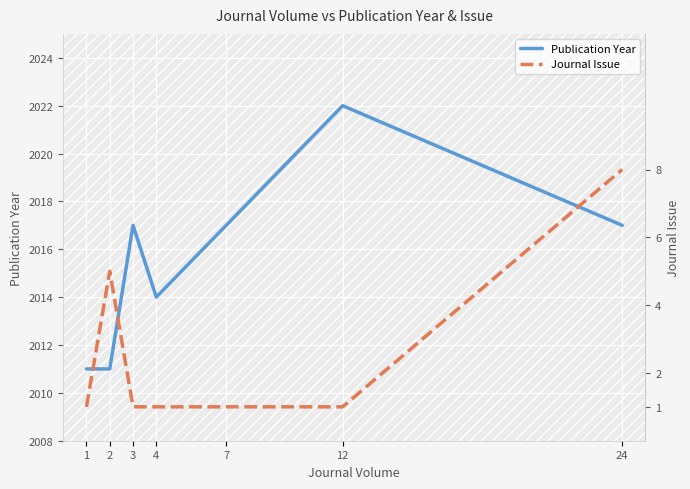

What is the spread (max minus min) of values at 2?

2006